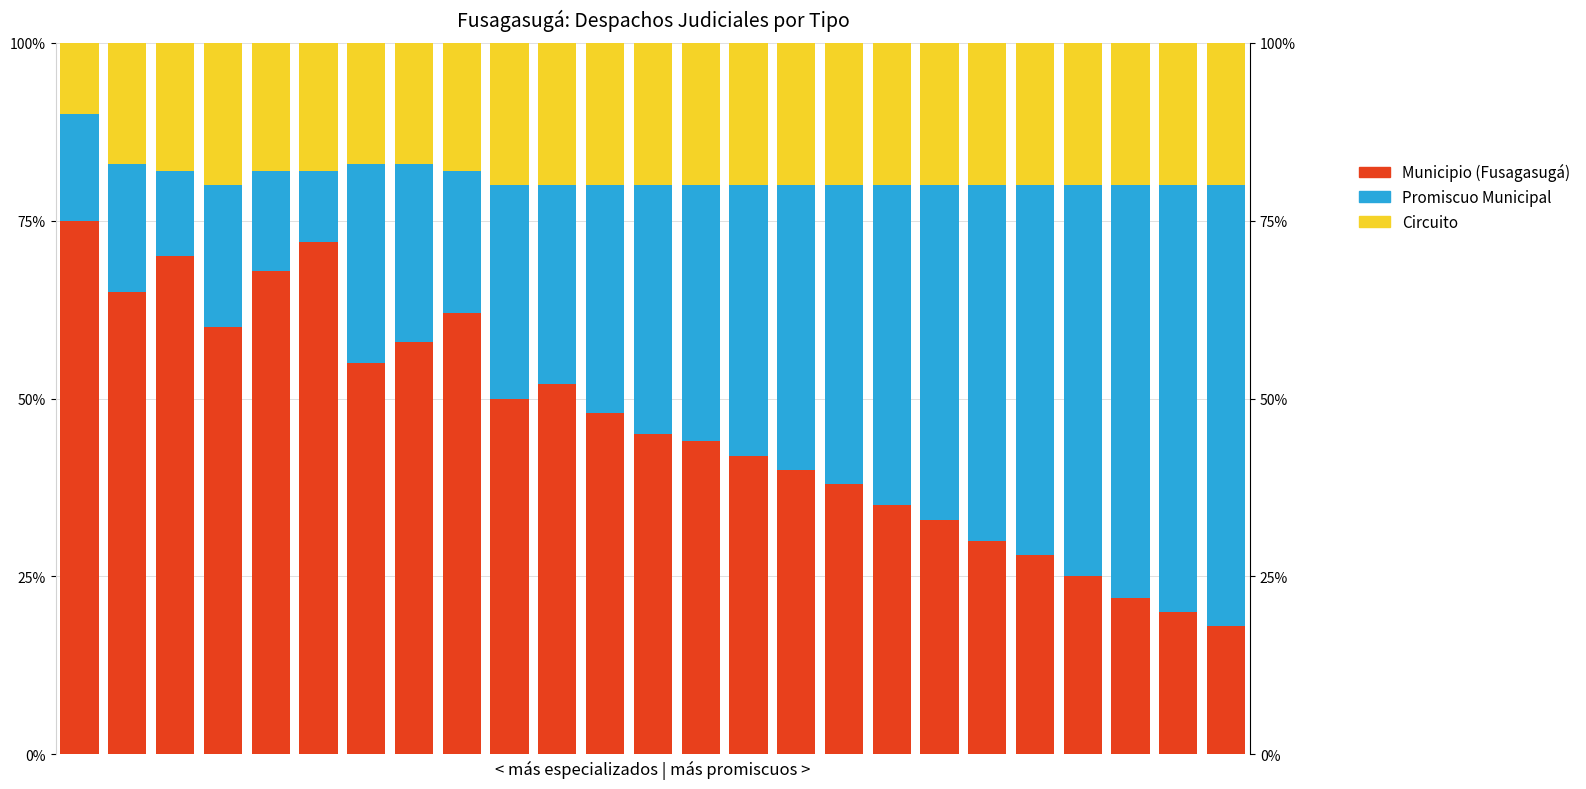

How many bars are there in total?

75